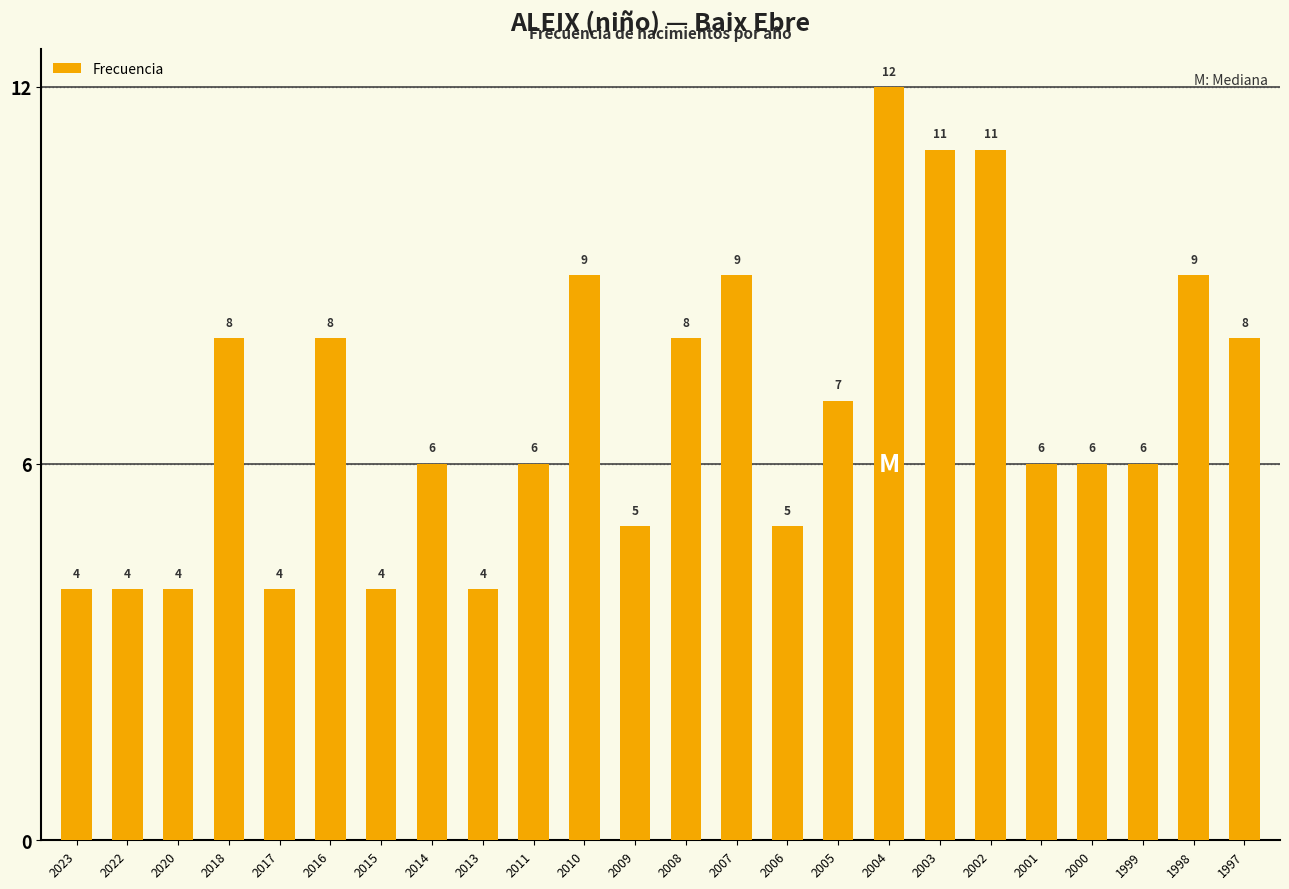

Is it true that the value at 1999 is 3?

False